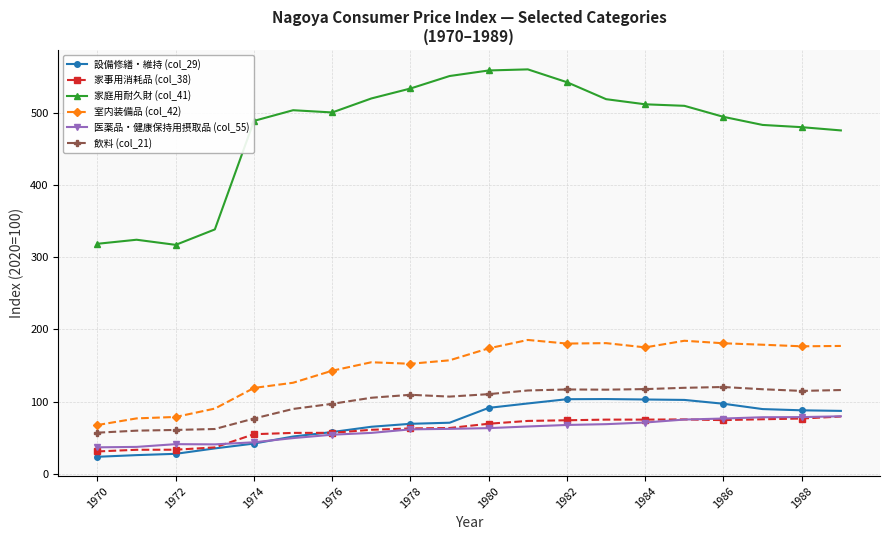

What is the average value of the 室内装備品 (col_42) series?

147.9